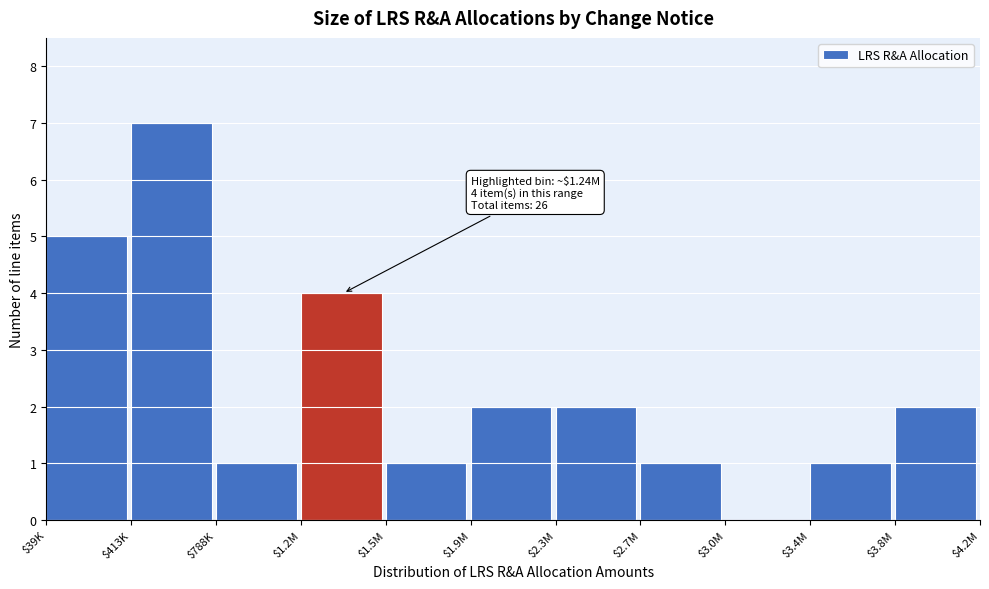

What is the greatest value displayed?

7